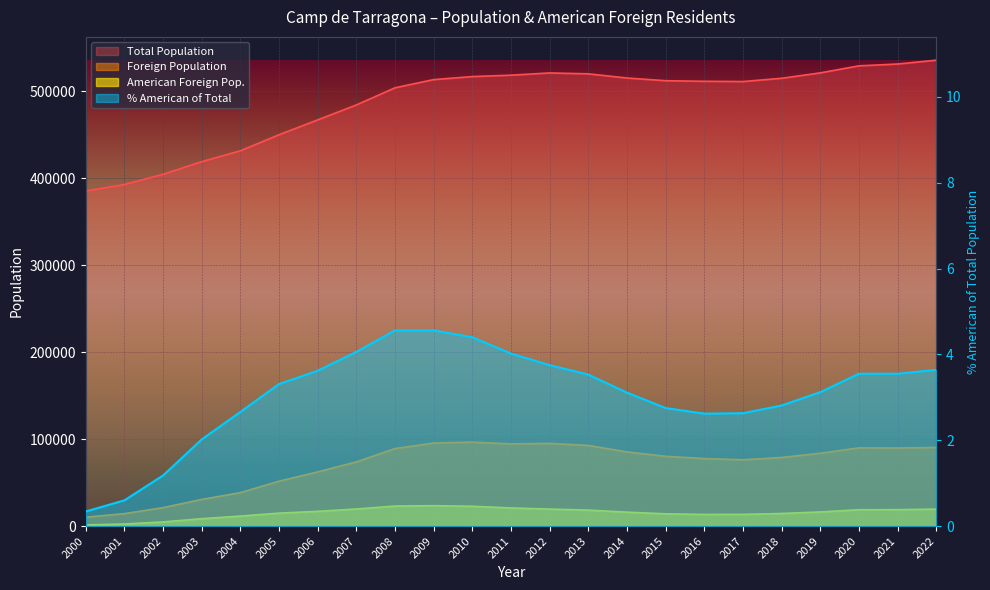

What is the sum of the Foreign Population values at 2012 and 2015?

175322.0